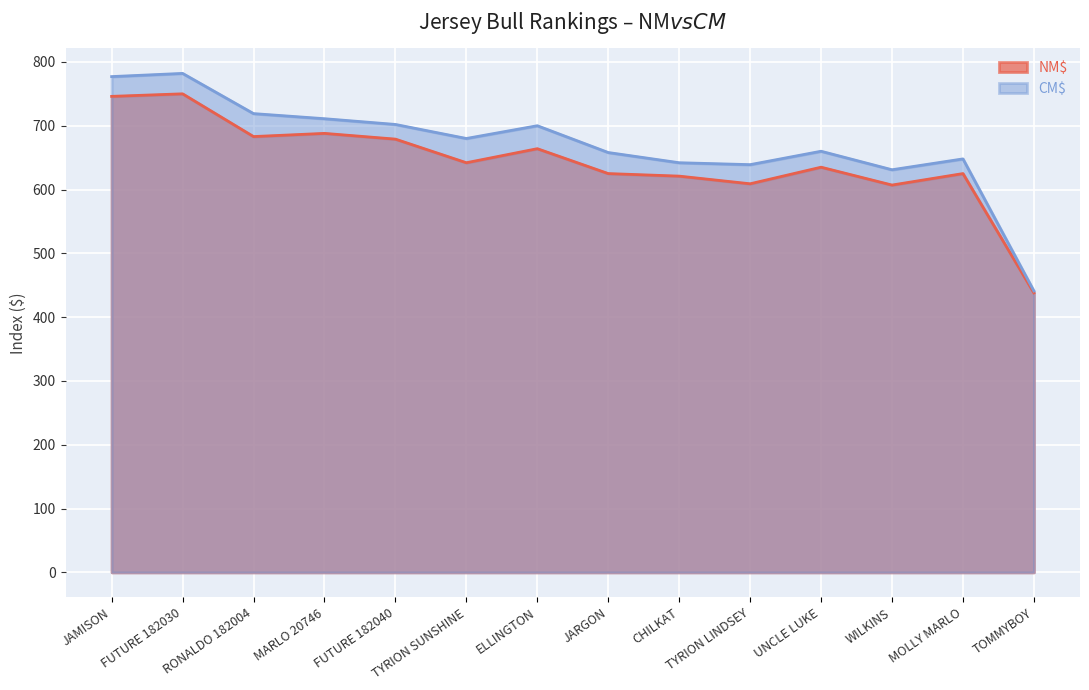

The NM$ series shows 409 at RONALDO 182004. True or false?

False